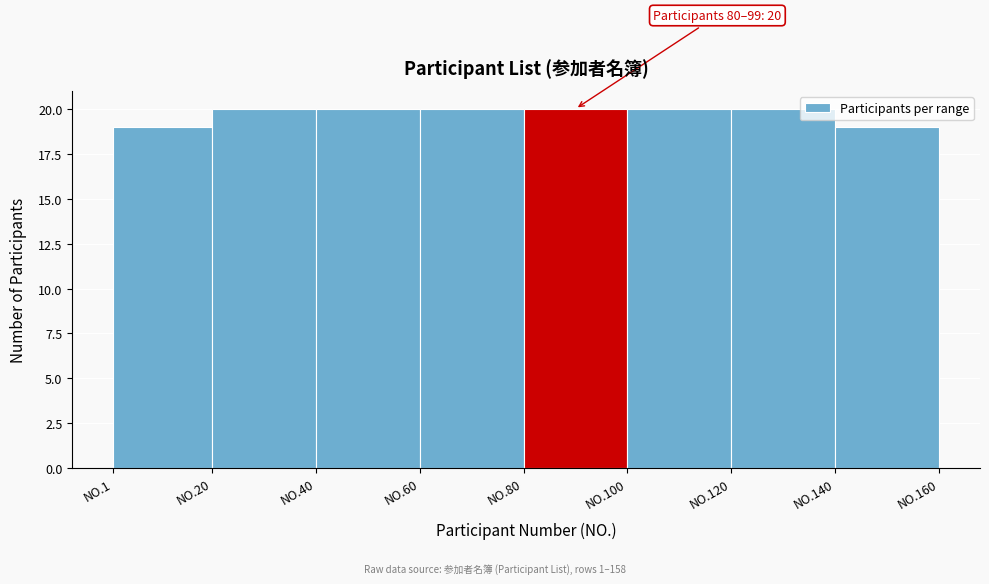

Reading left to right, what are all the values shown in this chart?

NO.1=19	NO.20=20	NO.40=20	NO.60=20	NO.80=20	NO.100=20	NO.120=20	NO.140=19